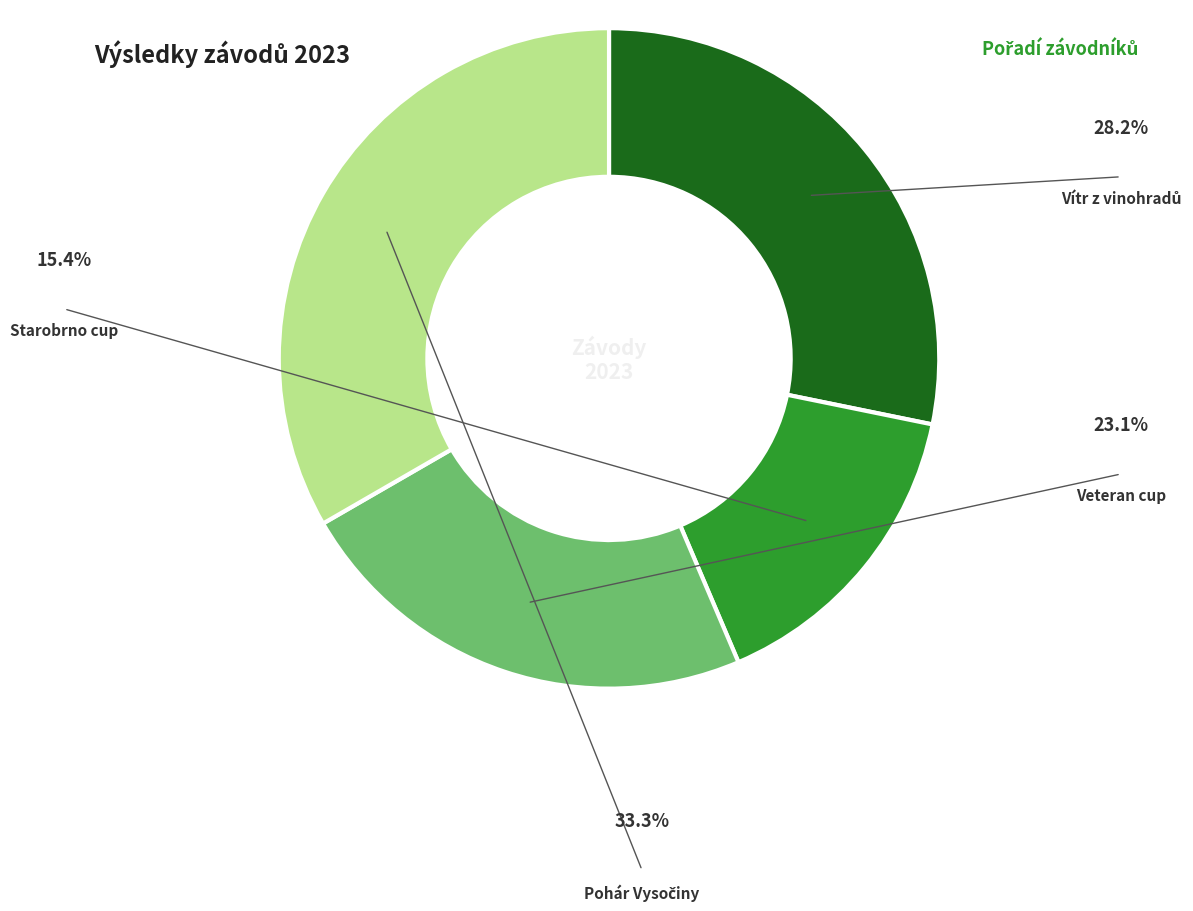

Count the number of slices in the pie.

4